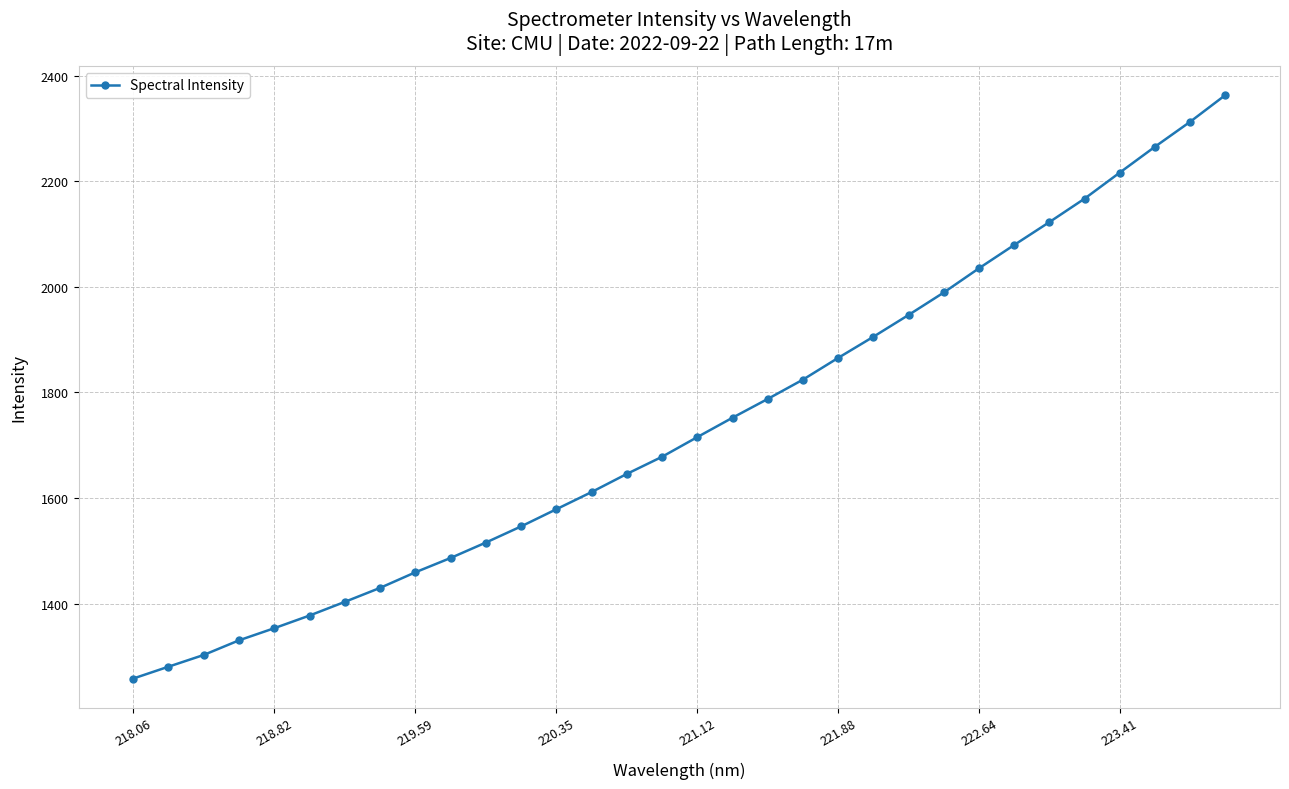

What is the difference between the second highest and minimum values?

1054.6